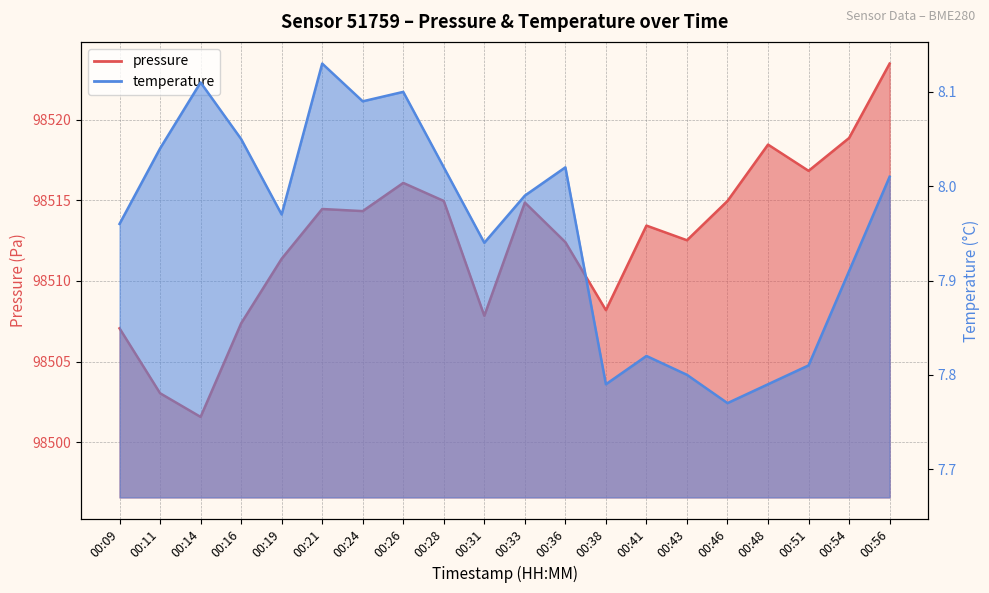

True or false: pressure has a value of 170752.0 at 00:43.

False